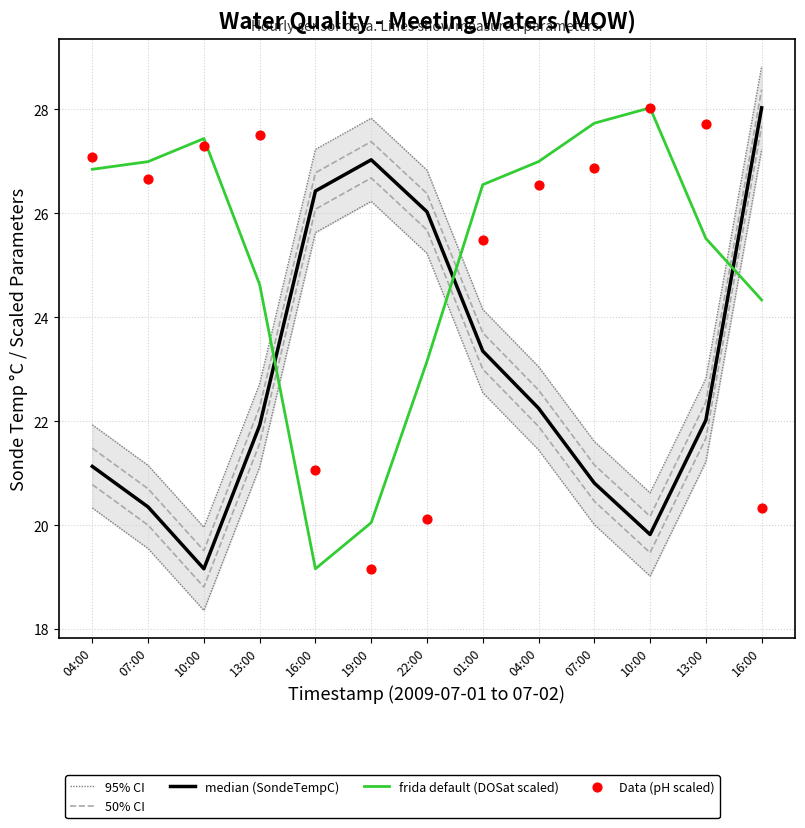

Which series reaches the maximum Y coordinate?

median (SondeTempC)